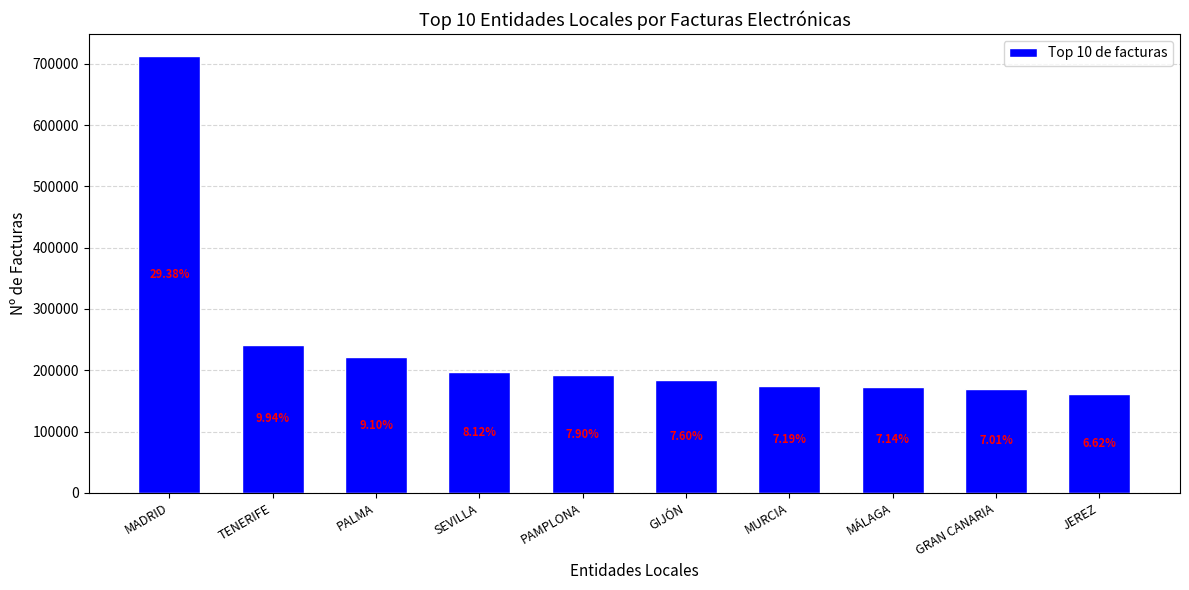

Are the bars horizontal?

No